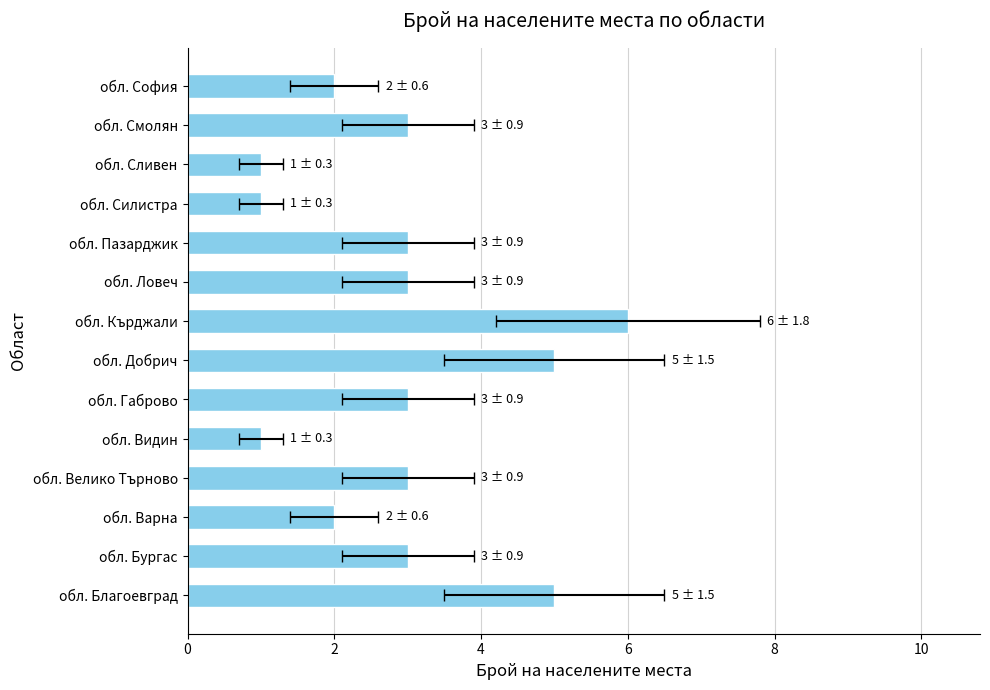

What is the sum of all values?

41